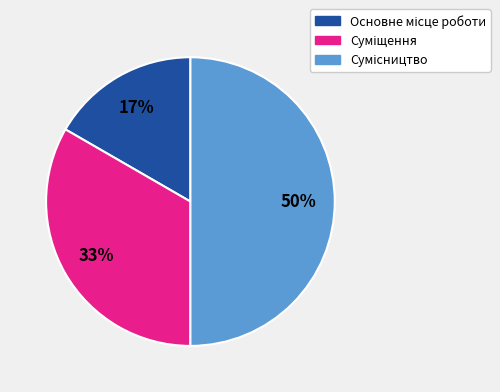

To the nearest percent, what is the average slice percentage?

33%